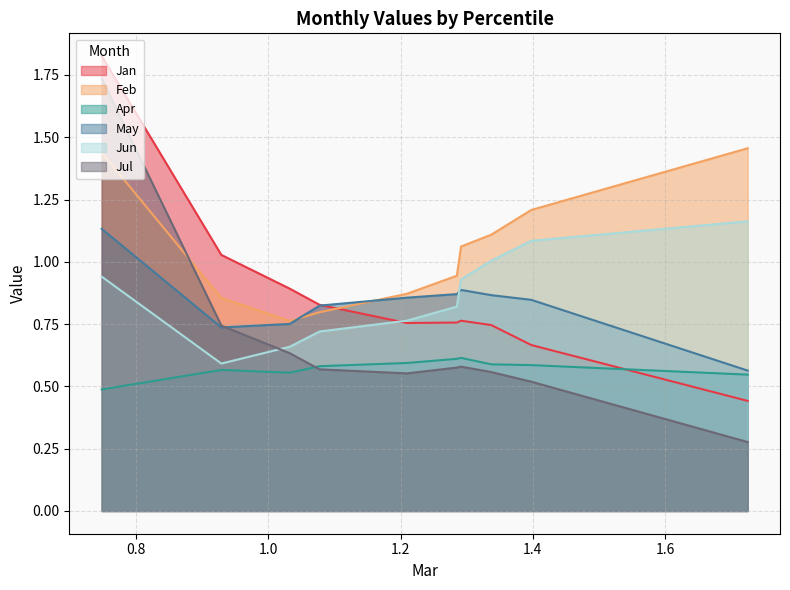

At which label does Jul reach its minimum?

pct95